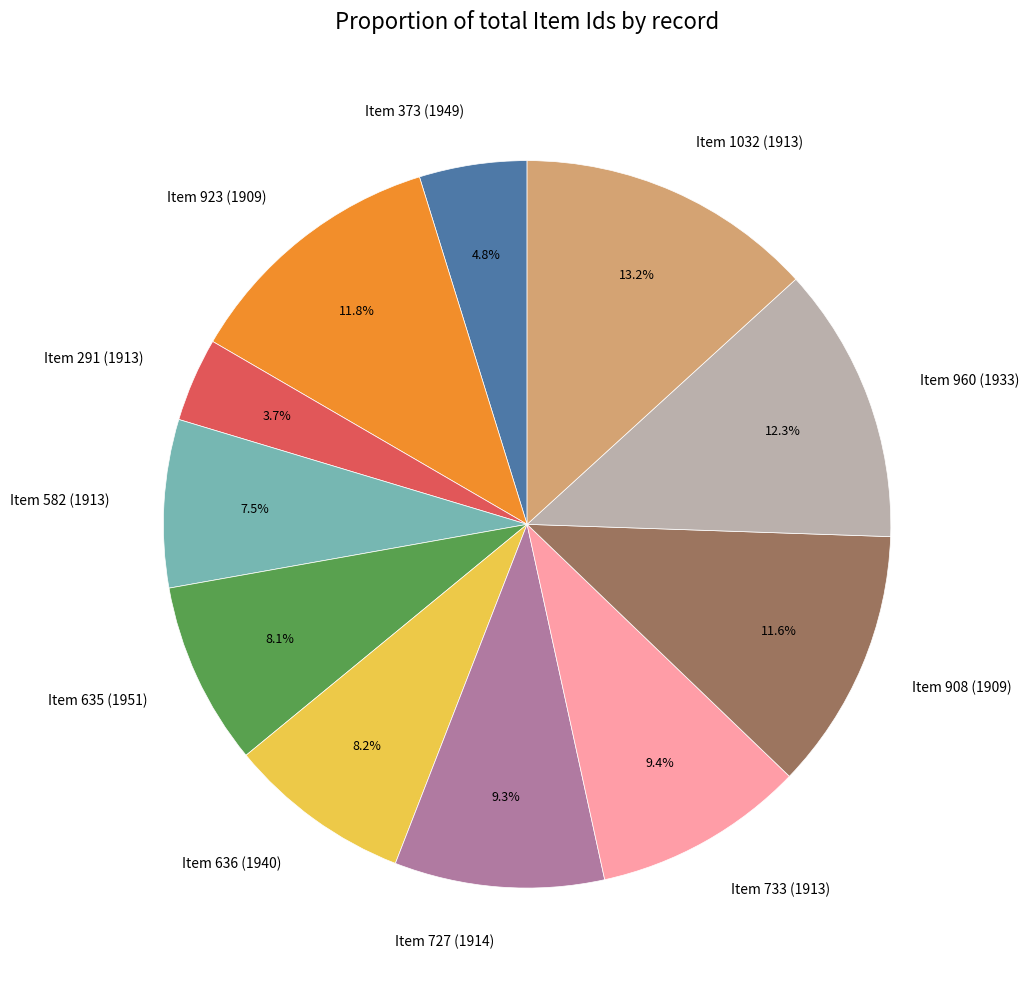

Does any single category account for the majority?

No